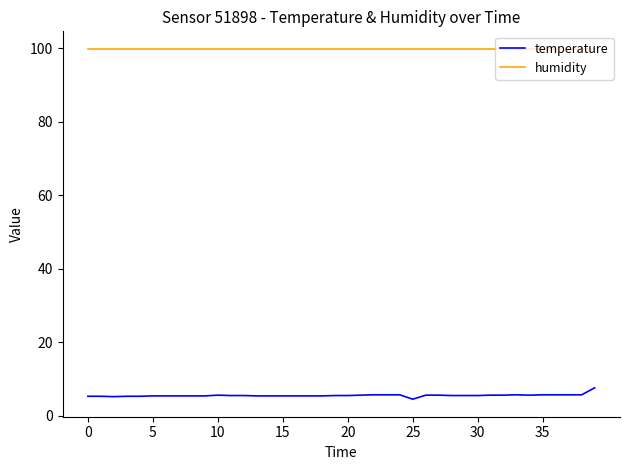

Which series has the widest spread of values?

temperature